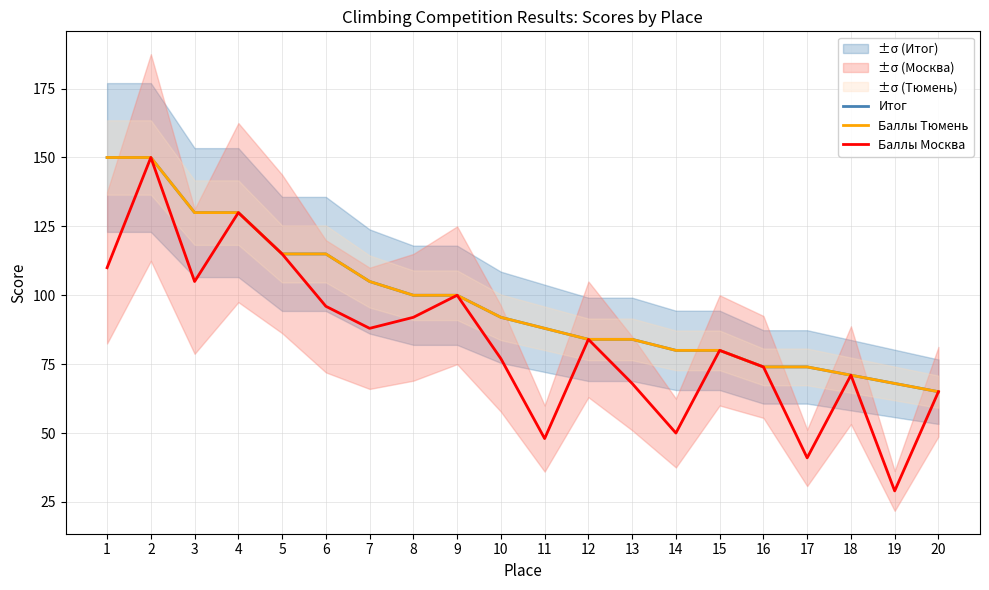

The Итог series shows 100 at 9. True or false?

True